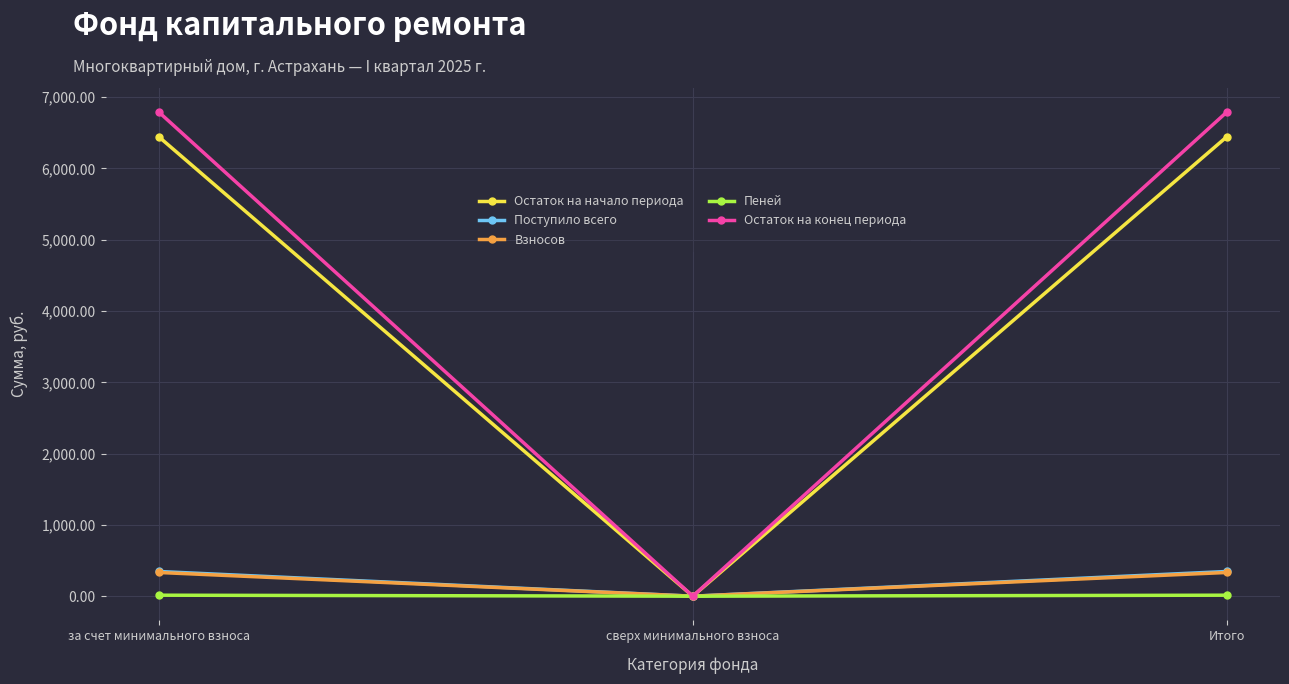

What is the sum of all Взносов values?

664.9